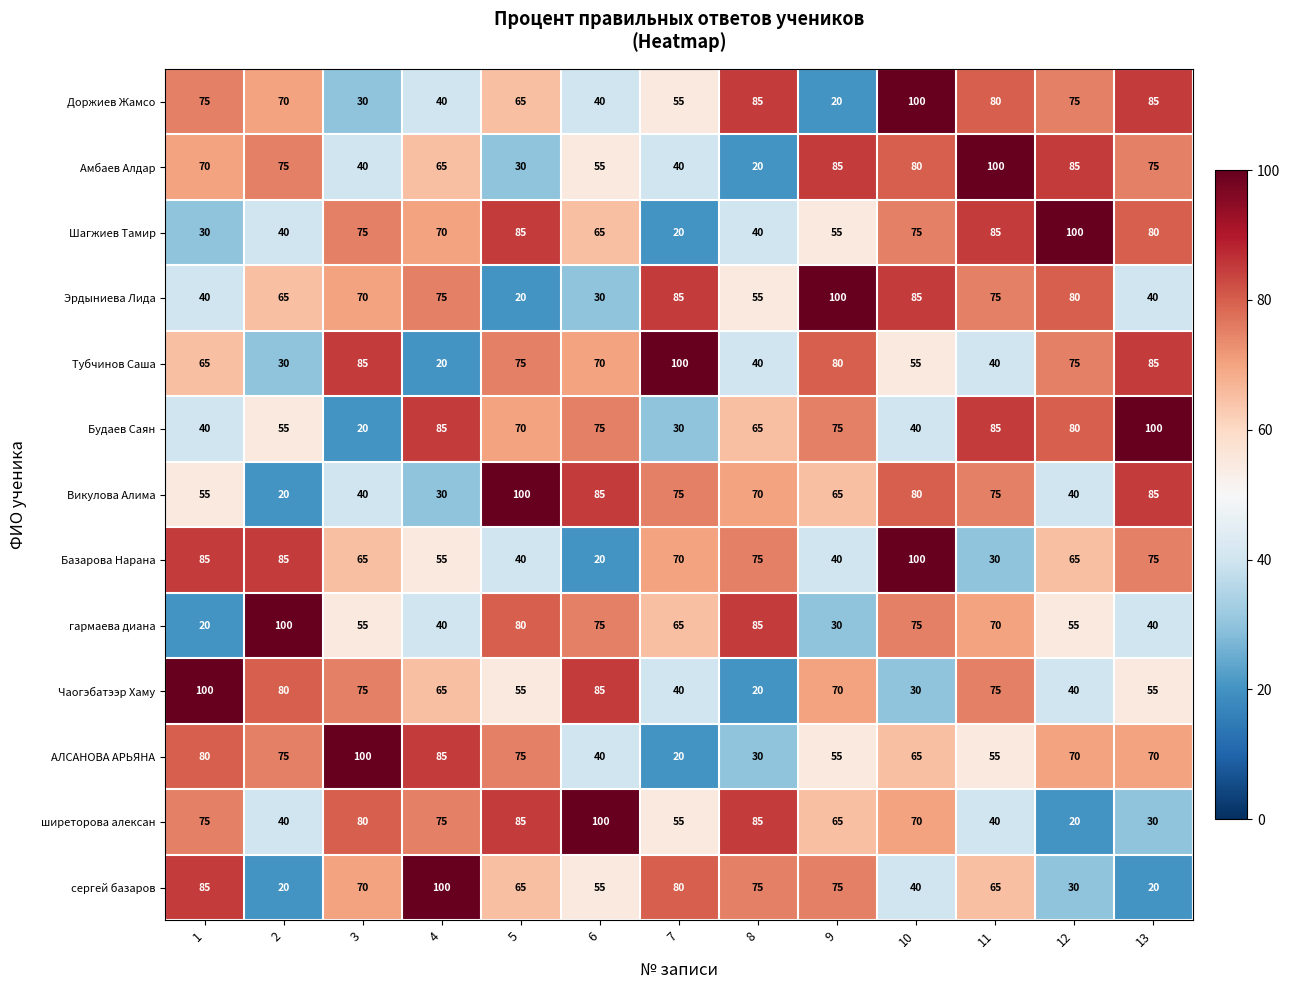

What is the spread (max minus min) of values at 2?

80